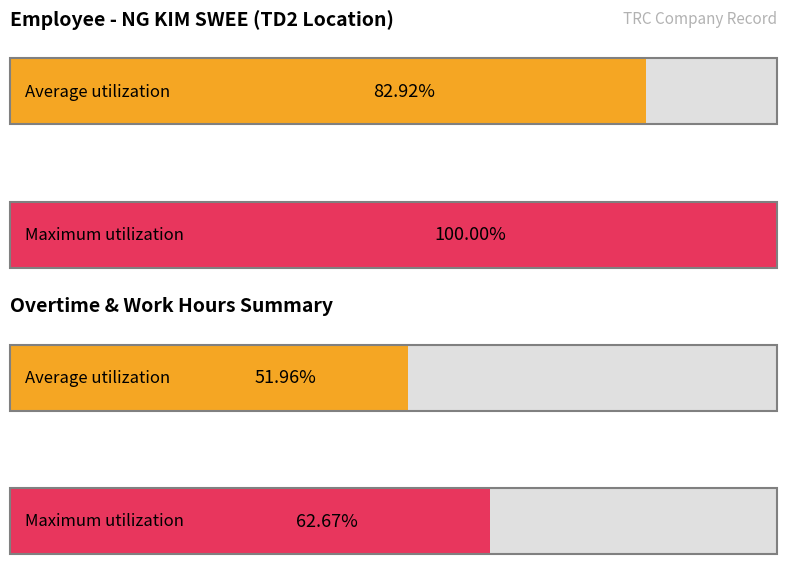

Are the bars horizontal?

Yes